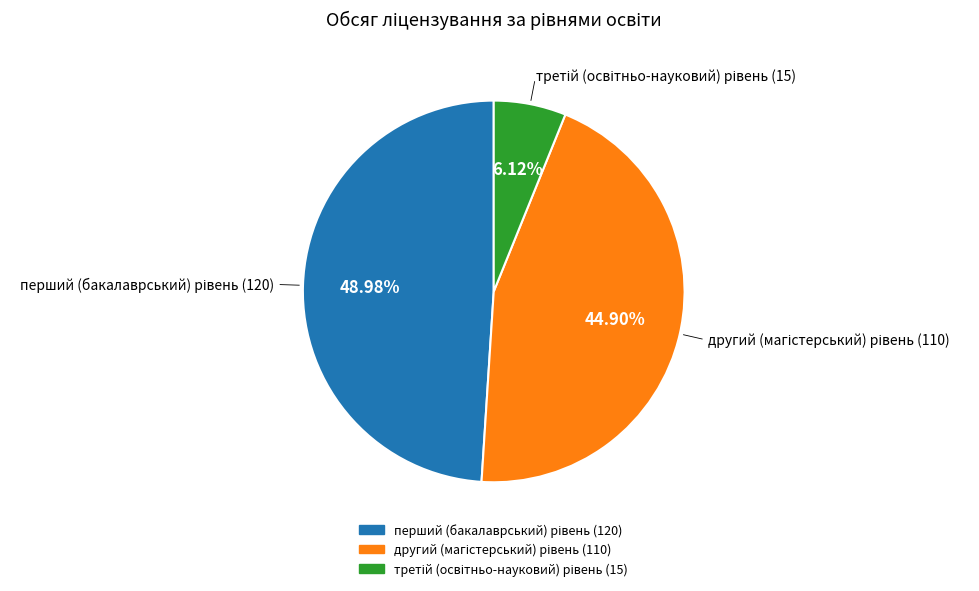

How many slices are in this pie chart?

3